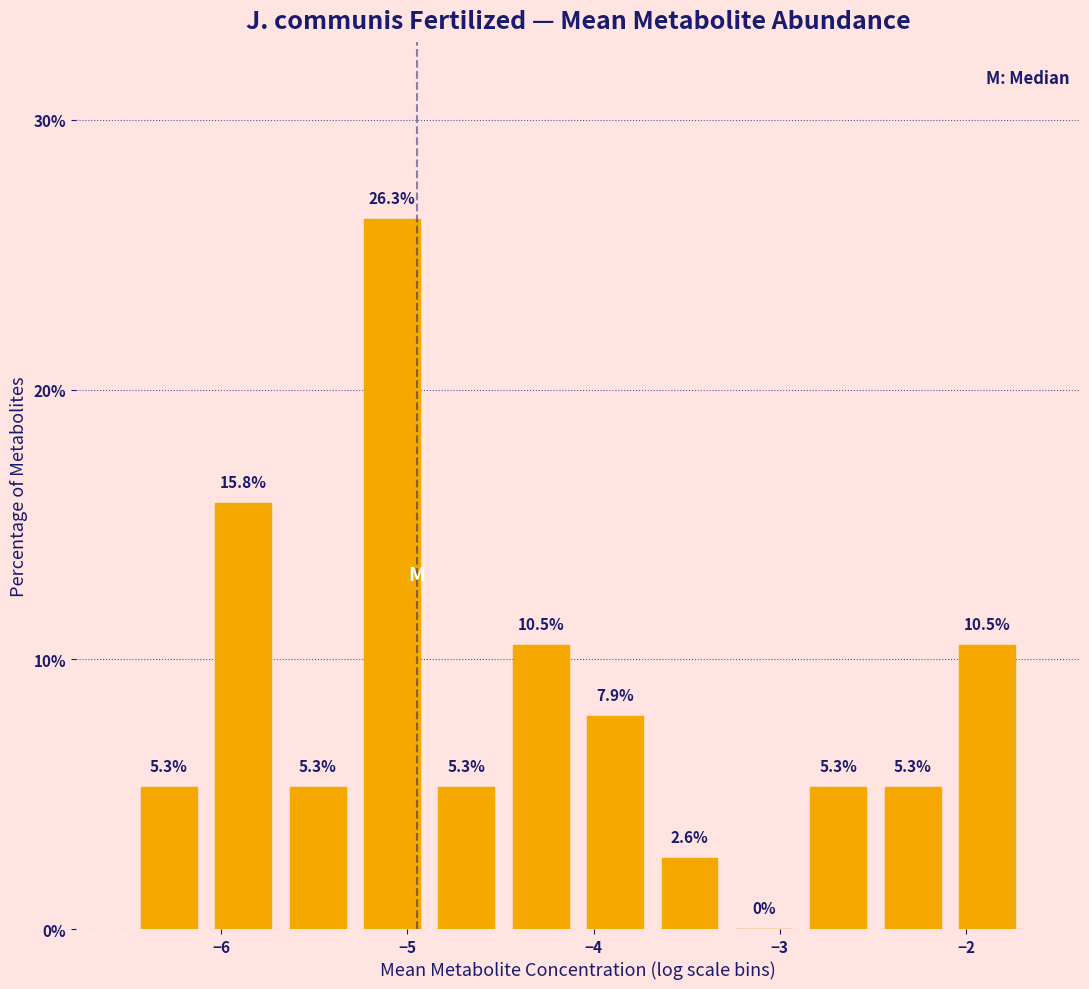

Read against the x-axis, roughly where is the centre of the tallest bar?

-5.1